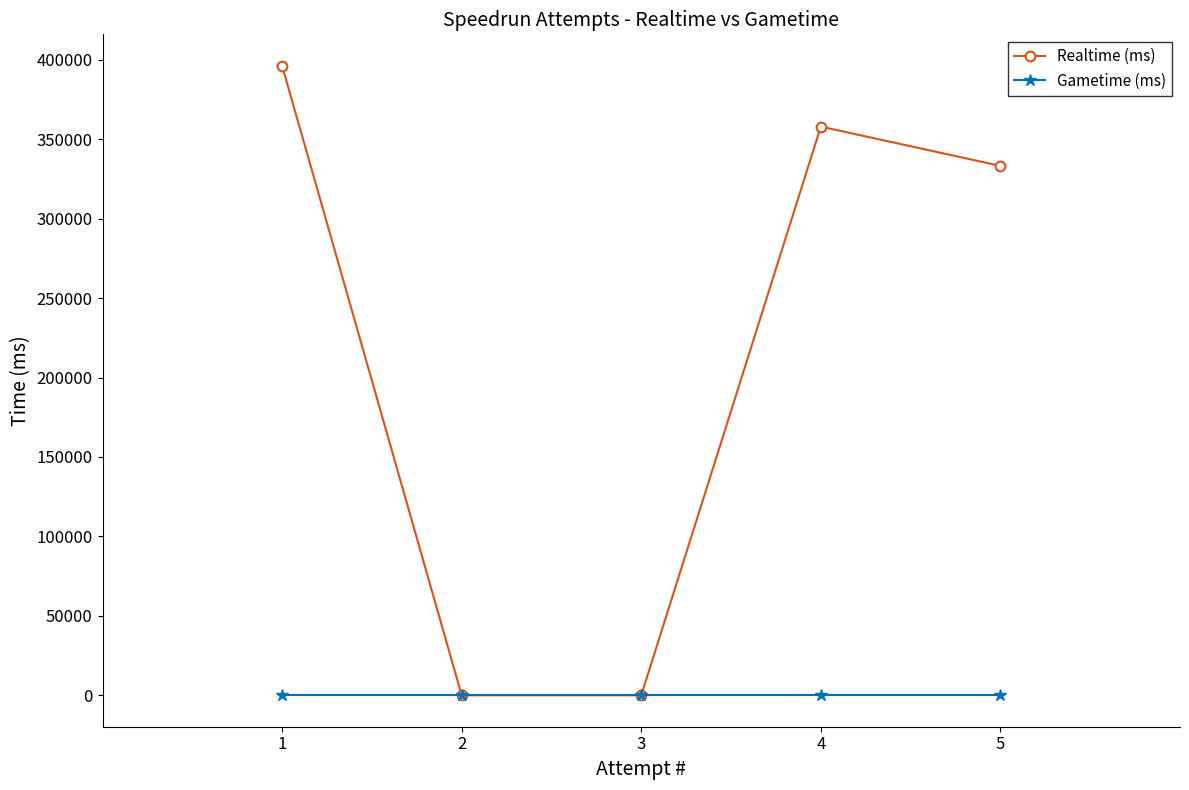

At which category is the sum across all series the highest?

1